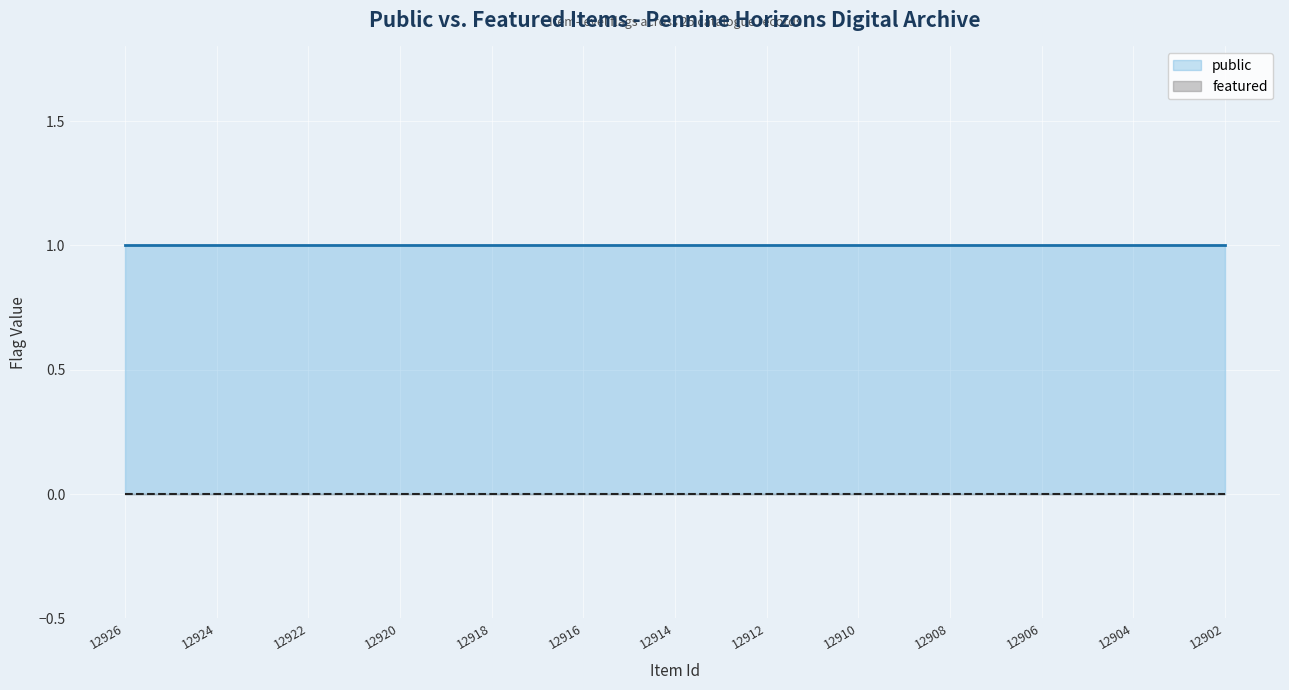

Which series has the largest total across all categories?

public